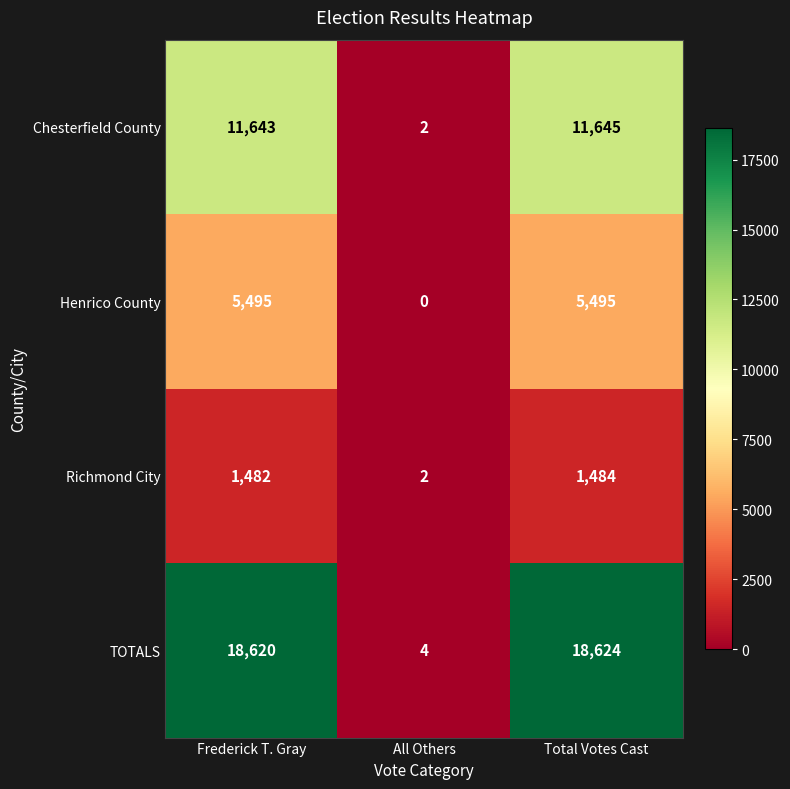

How many categories are shown in the chart?

3